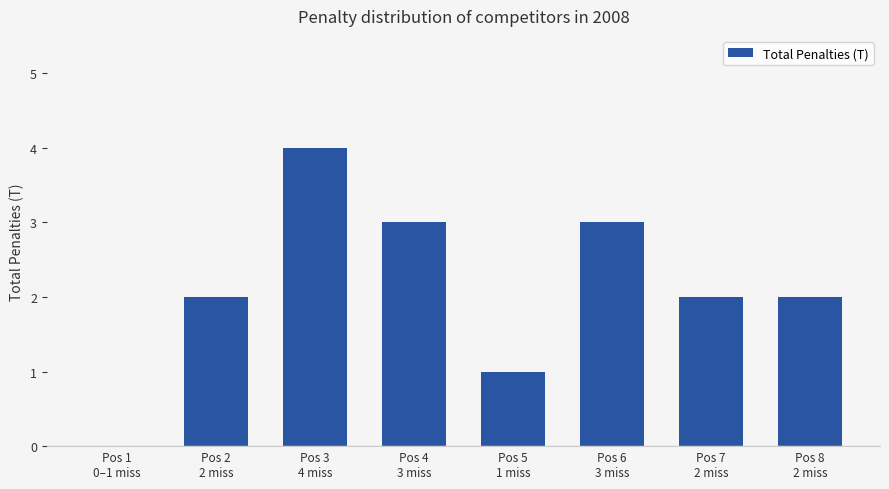

What is the greatest value displayed?

4